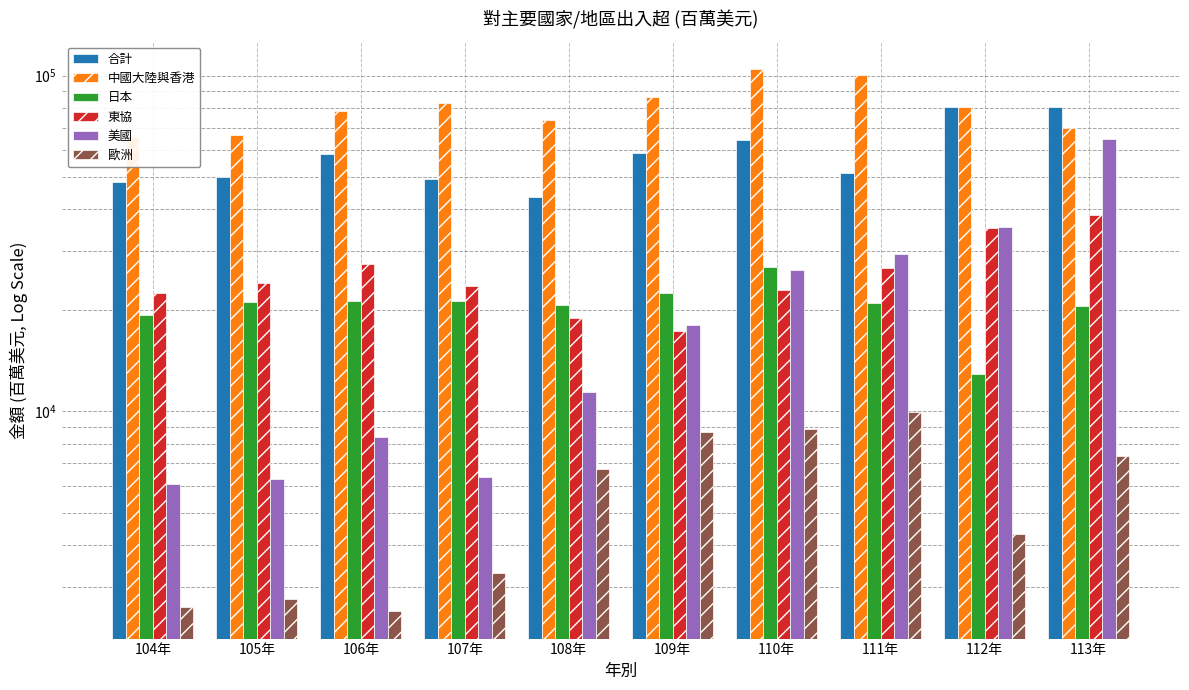

How many categories are shown in the chart?

10